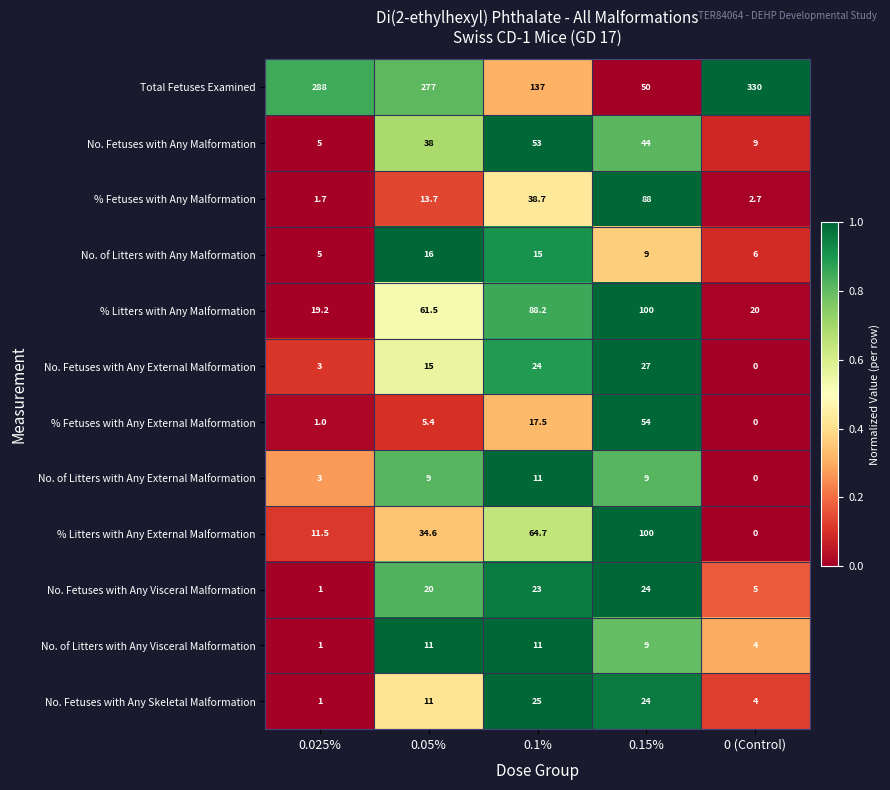

List the labels in order of Total Fetuses Examined value, largest first.

0 (Control), 0.025%, 0.05%, 0.1%, 0.15%